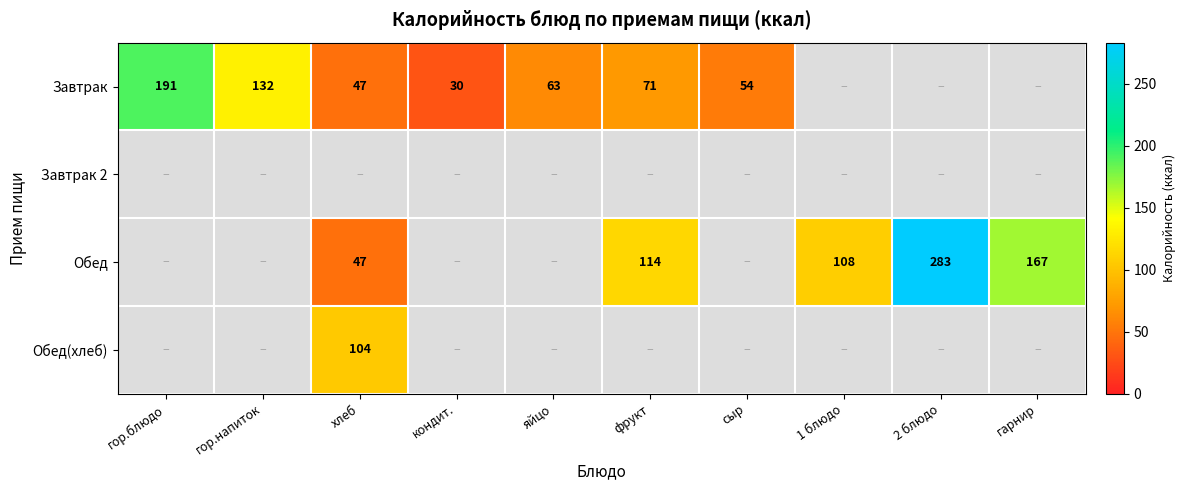

Is the value of Завтрак at яйцо greater than the value of Обед(хлеб) at хлеб?

No